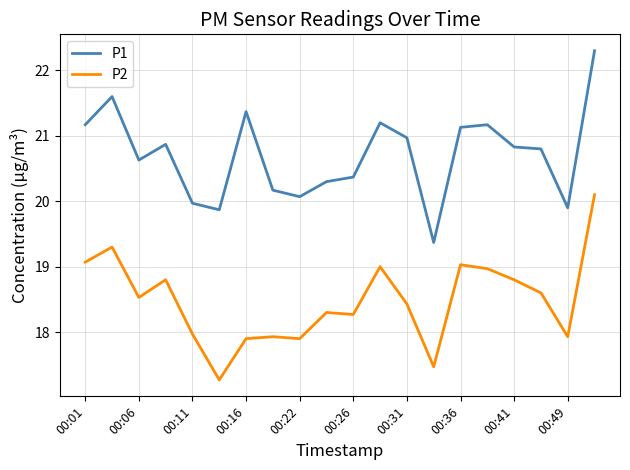

List the series in order of their overall mean, lowest first.

P2, P1